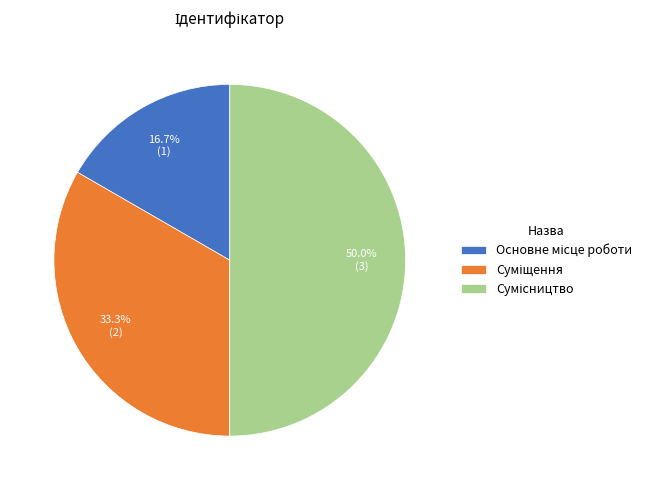

Does any single category account for the majority?

No